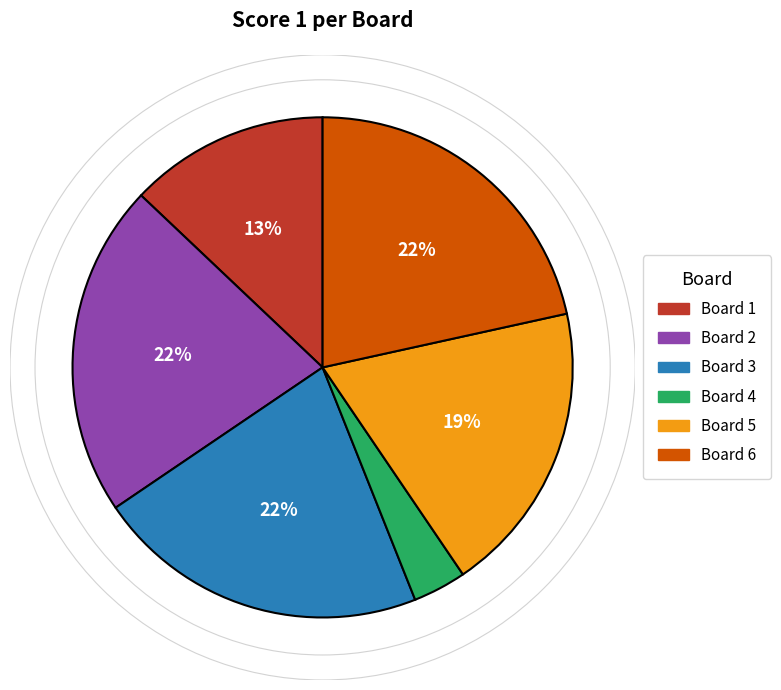

Do Board 1 and Board 4 together represent more than half of the pie?

No